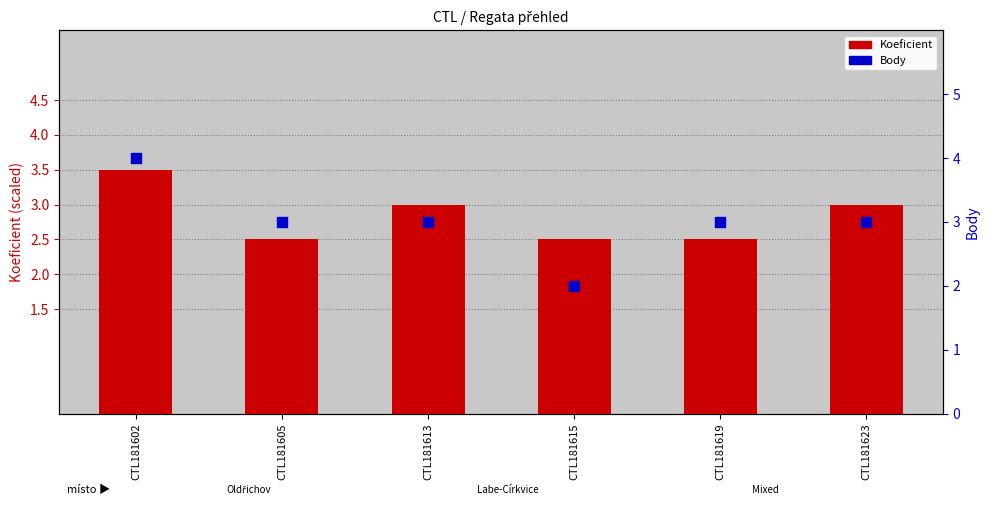

Which series contains the lowest Y value?

Body